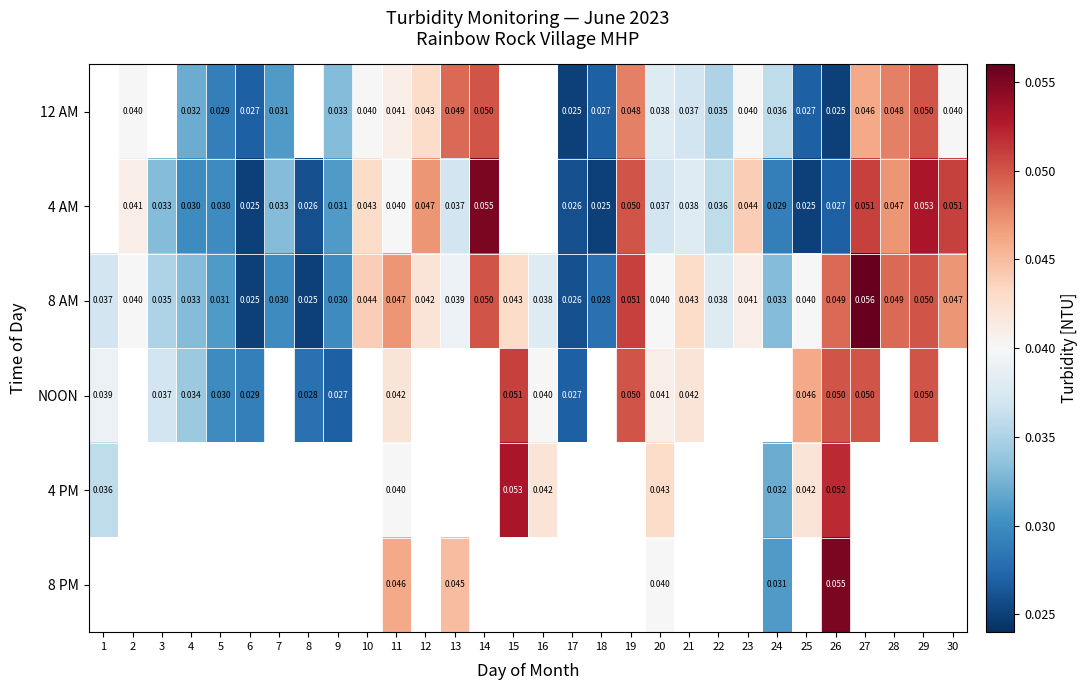

Is the value of 8 AM at 26 greater than the value of 12 AM at 27?

Yes